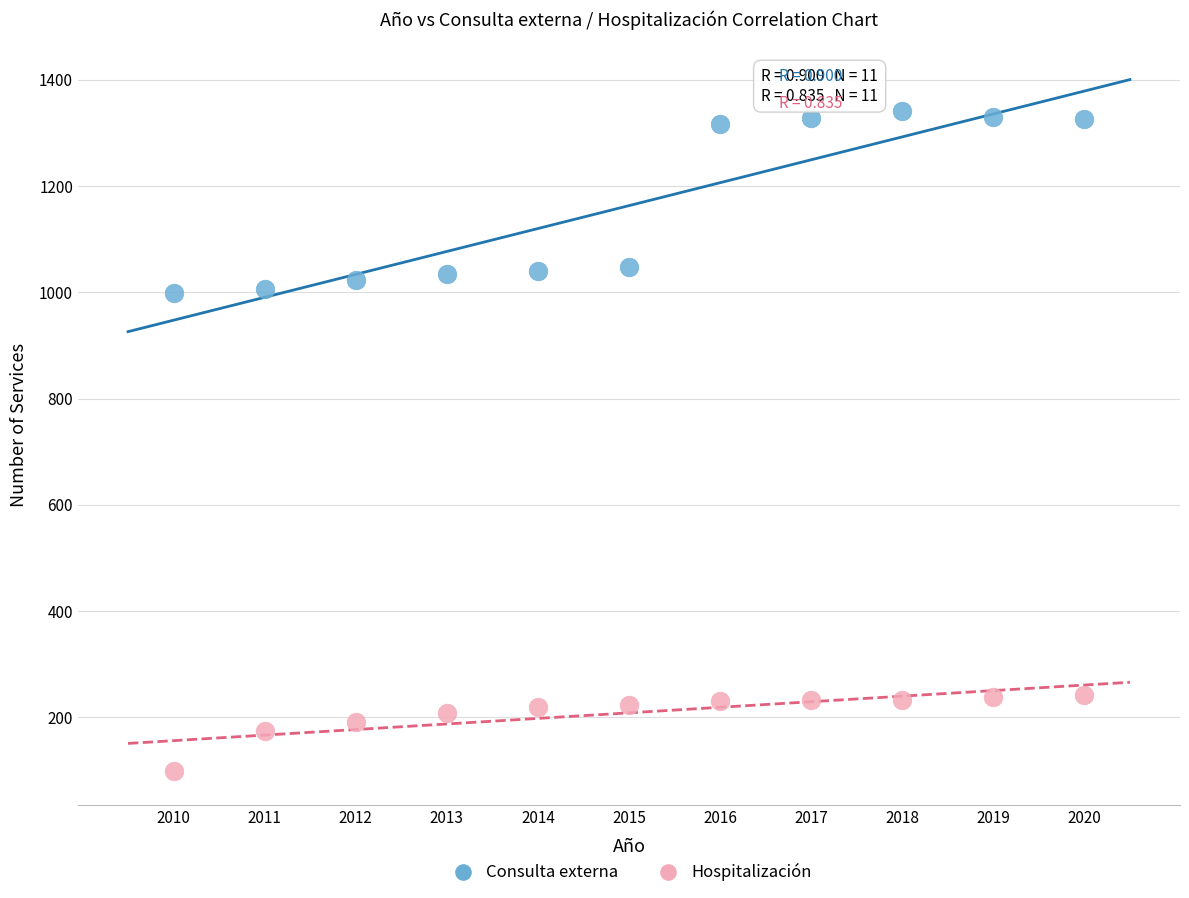

Which series reaches the minimum Y coordinate?

Hospitalización